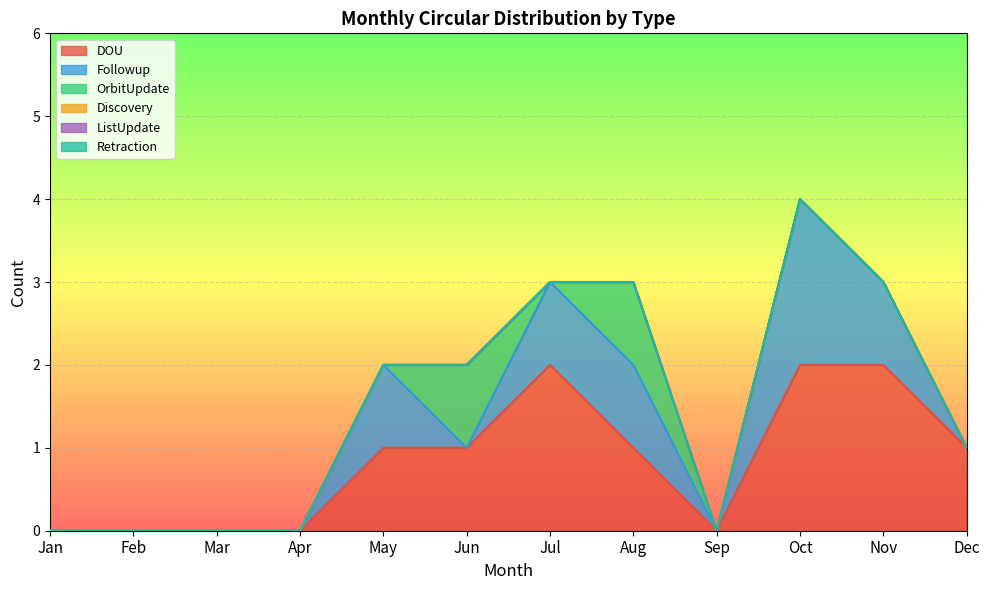

At Aug, list the series in order from smallest to largest.

Discovery, ListUpdate, Retraction, DOU, Followup, OrbitUpdate